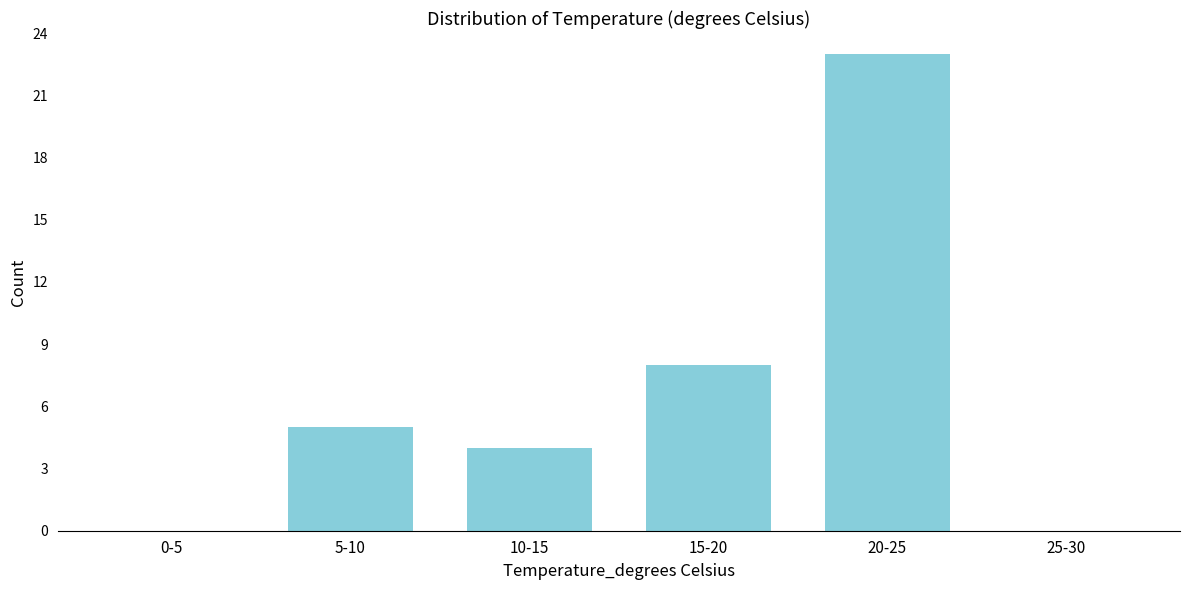

Reading right to left, extract all data points from this chart.

25-30=0	20-25=23	15-20=8	10-15=4	5-10=5	0-5=0